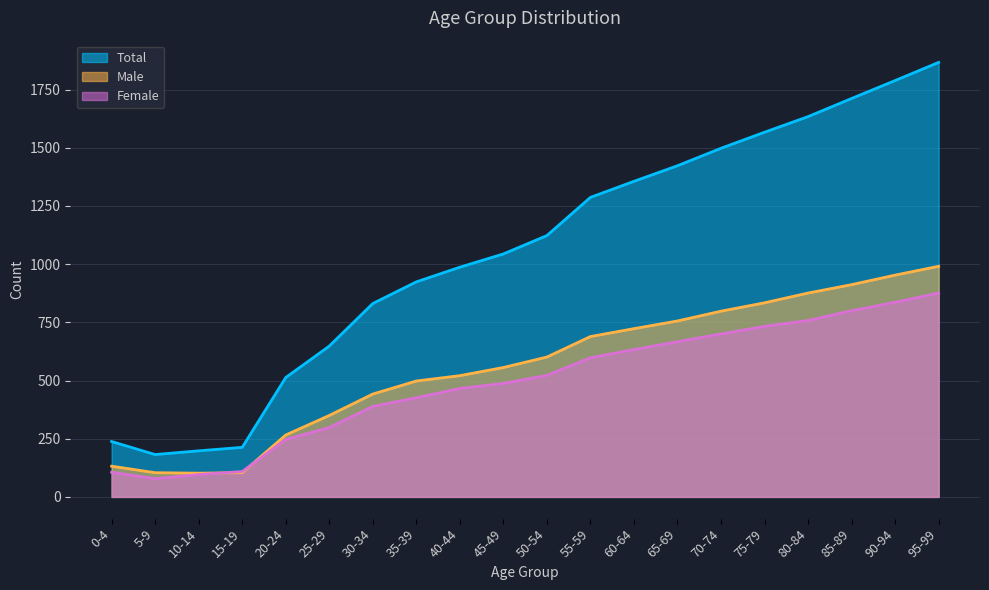

What is the label of the 11th point from the right?

45-49